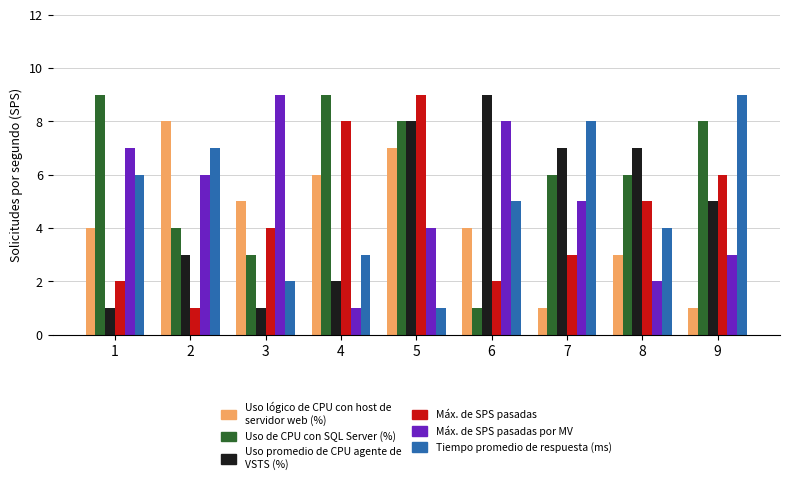

At which category is the sum across all series the highest?

5